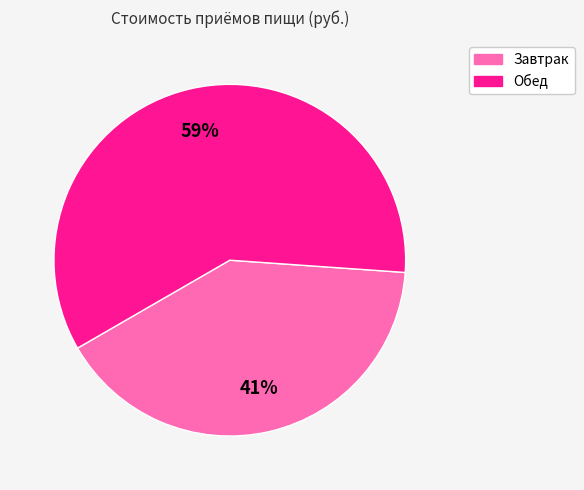

To the nearest percent, what portion does Обед represent?

59%